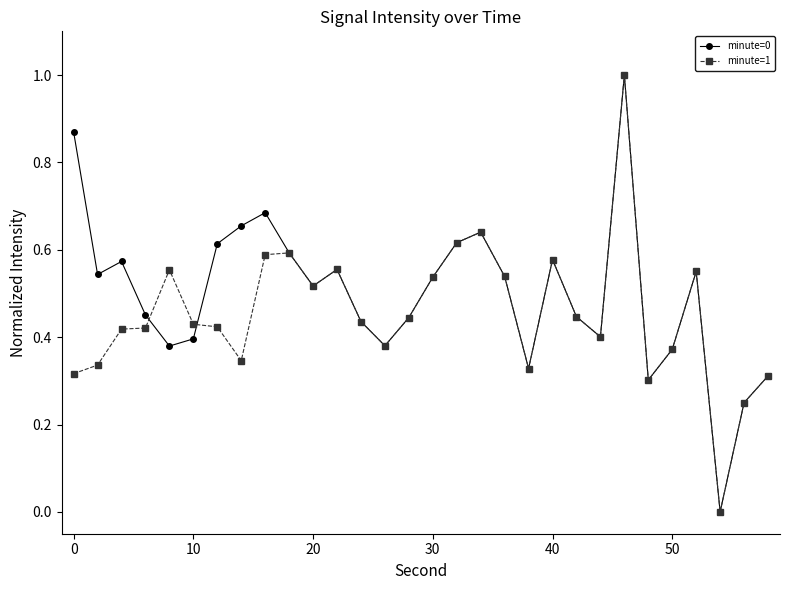

In minute=0, how many points are lower than both neighbors (excluding endpoints)?

8